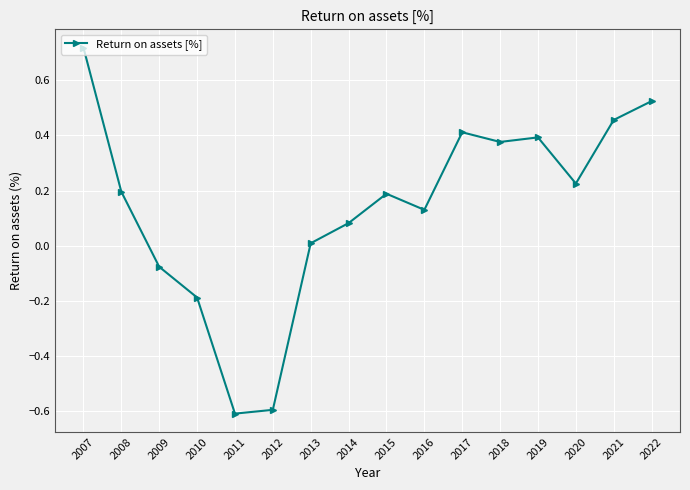

What is the sum of all values?

2.2